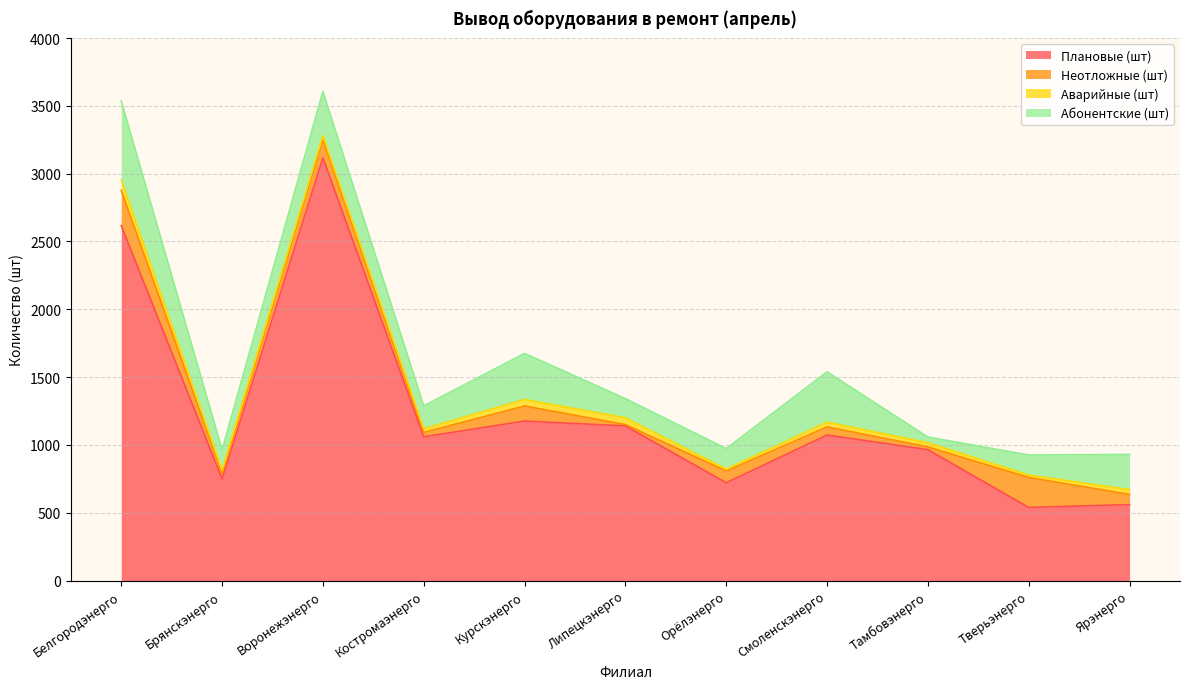

True or false: Плановые (шт) and Неотложные (шт) intersect in this chart.

False